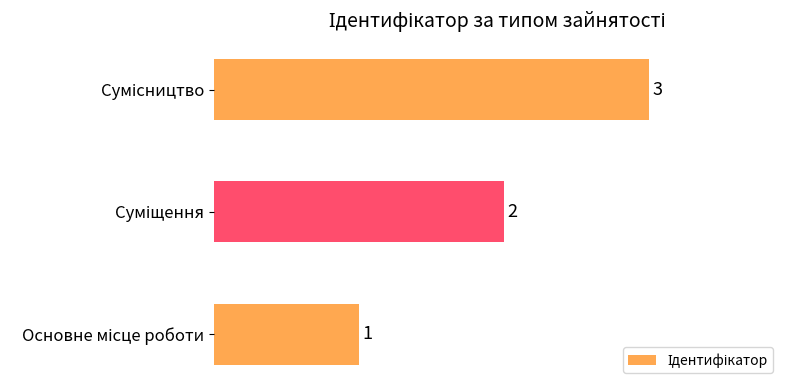

How many values are between 1 and 3?

3